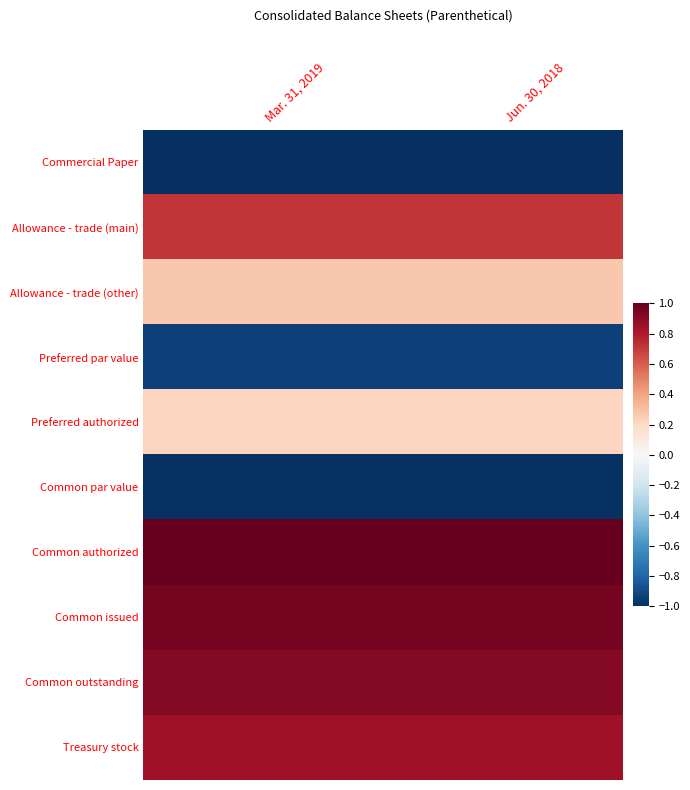

Reading right to left, transcribe all the data shown in this chart.

Commercial Paper: Jun. 30, 2018=-1.0	Mar. 31, 2019=-1.0
Allowance - trade (main): Jun. 30, 2018=0.7	Mar. 31, 2019=0.7
Allowance - trade (other): Jun. 30, 2018=0.3	Mar. 31, 2019=0.3
Preferred par value: Jun. 30, 2018=-0.9	Mar. 31, 2019=-0.9
Preferred authorized: Jun. 30, 2018=0.2	Mar. 31, 2019=0.2
Common par value: Jun. 30, 2018=-1.0	Mar. 31, 2019=-1.0
Common authorized: Jun. 30, 2018=1.0	Mar. 31, 2019=1.0
Common issued: Jun. 30, 2018=1.0	Mar. 31, 2019=1.0
Common outstanding: Jun. 30, 2018=0.9	Mar. 31, 2019=0.9
Treasury stock: Jun. 30, 2018=0.8	Mar. 31, 2019=0.8